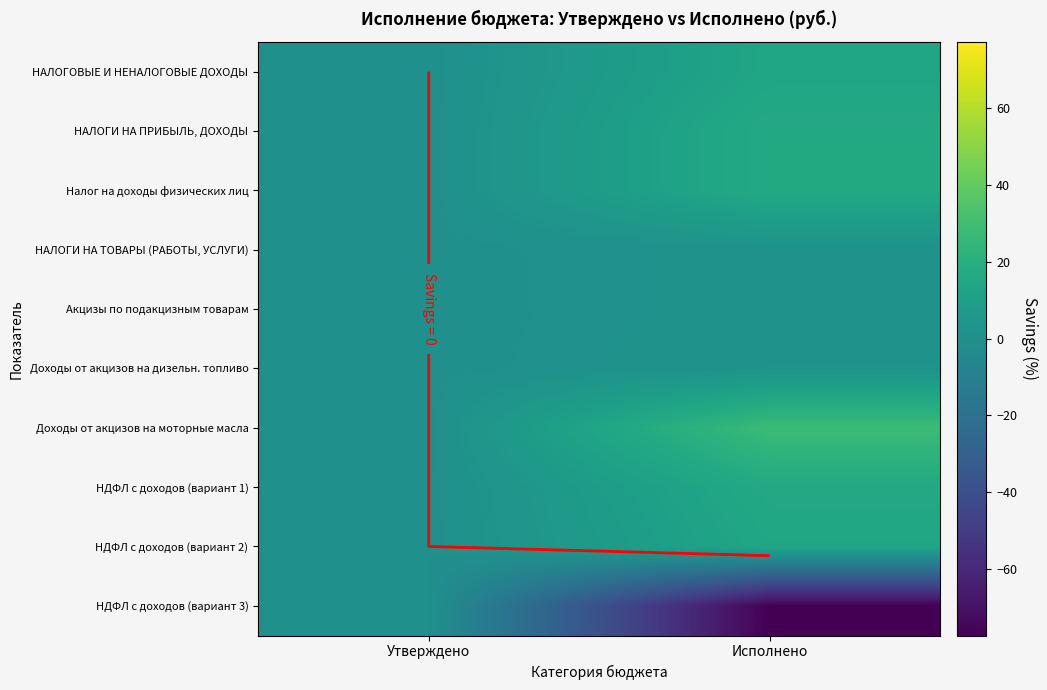

At which category is the sum across all series the highest?

Исполнено